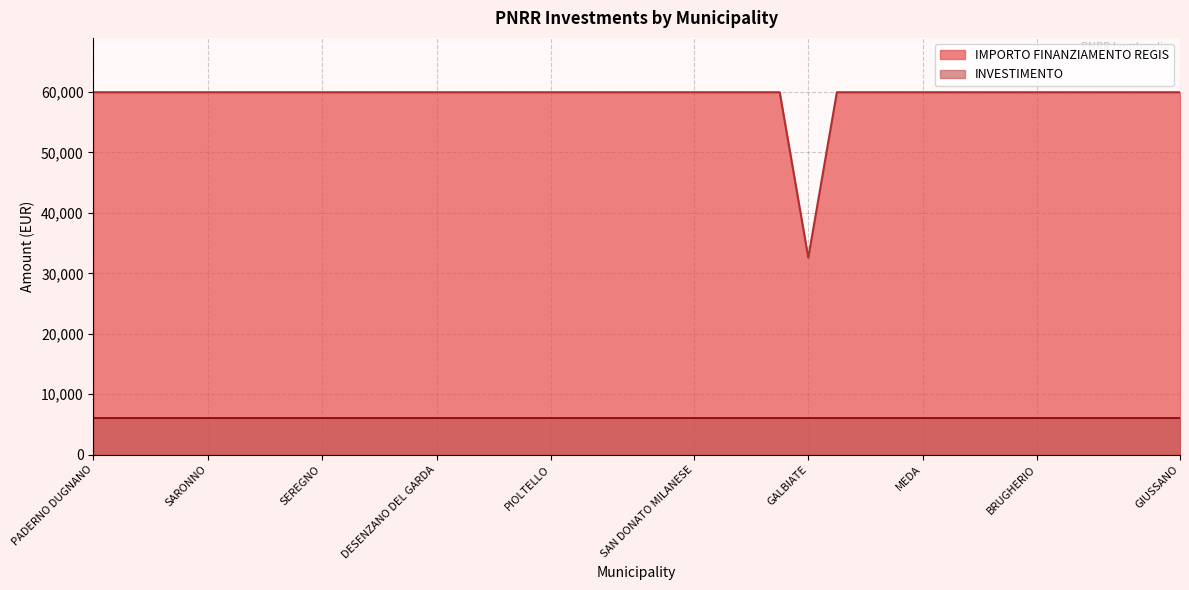

Where is the data nearest to the value 46277?

GALBIATE